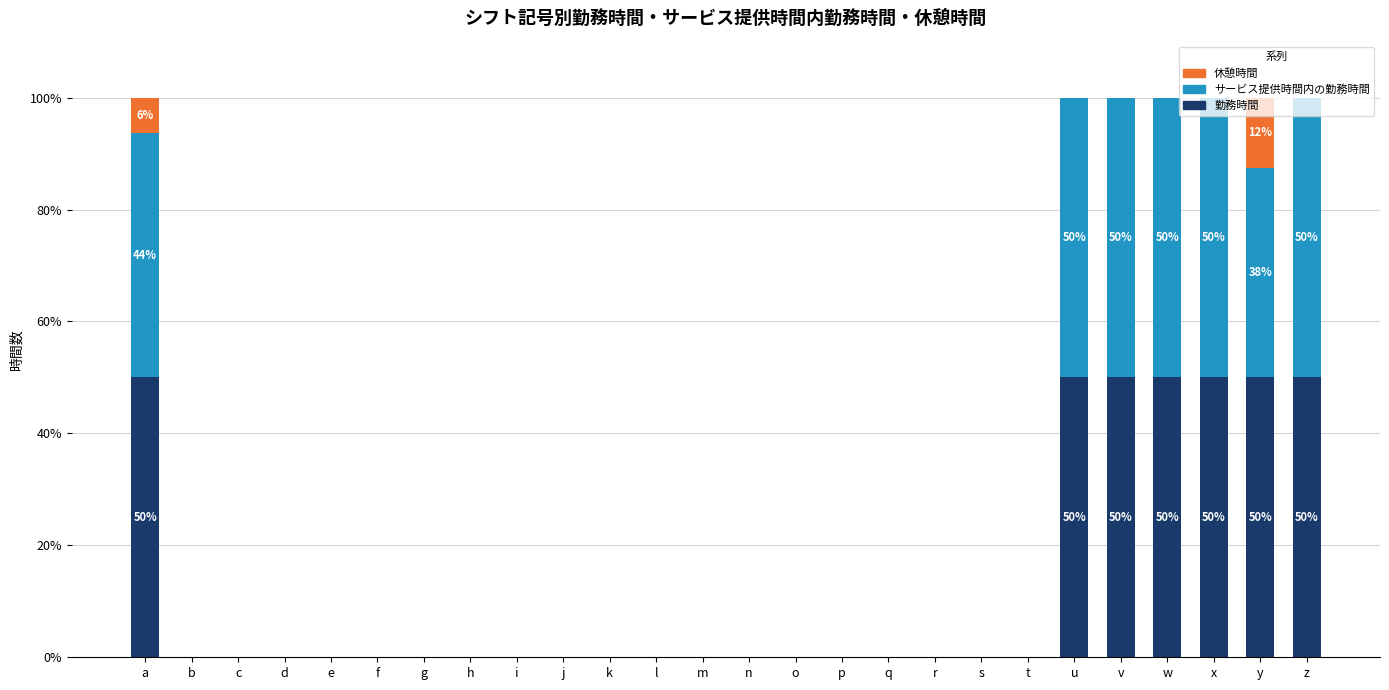

Does the chart contain stacked bars?

Yes